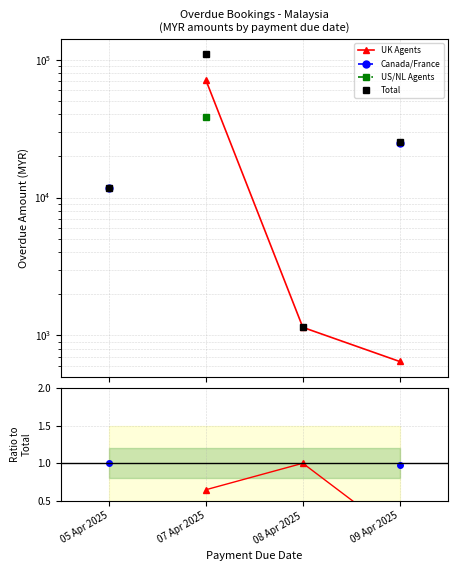

What are all the series names shown in the legend?

UK Agents, Canada/France, US/NL Agents, Total